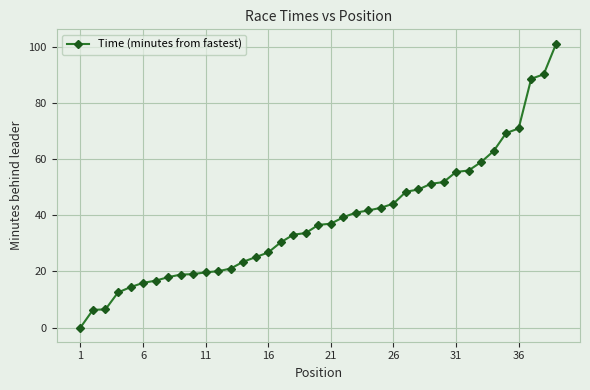

What is the value of the 36th point from the left?

71.0